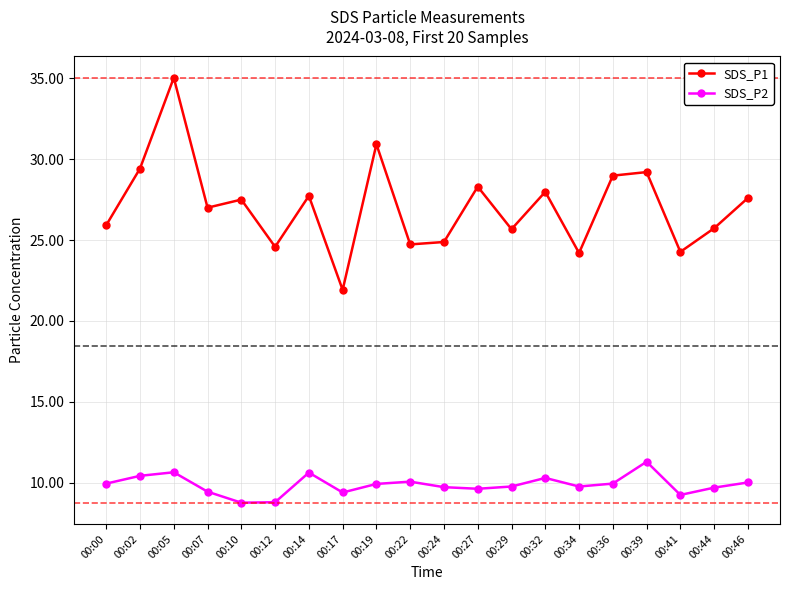

Which series has the largest range (max minus min)?

SDS_P1